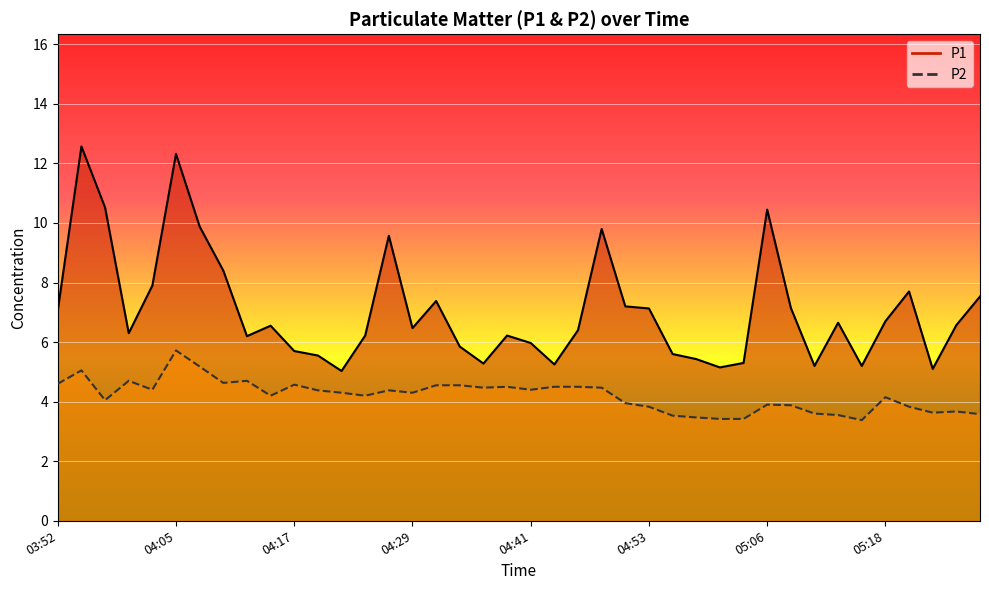

Between 04:29 and 05:13, which is larger?

05:13